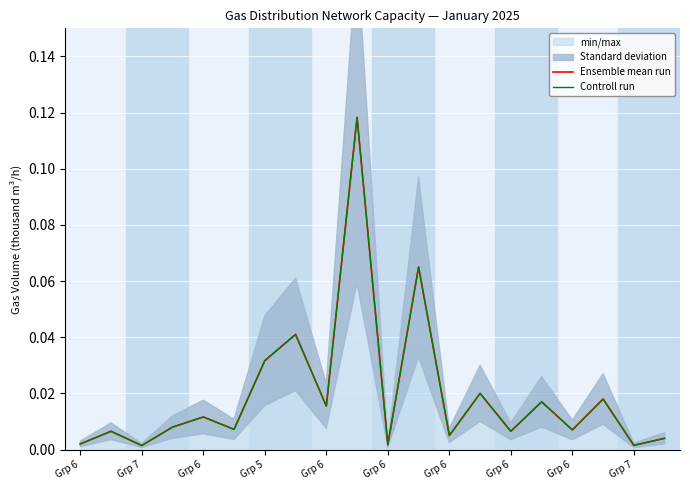

Rank the series at 12 from highest to lowest value.

Ensemble mean run, Controll run